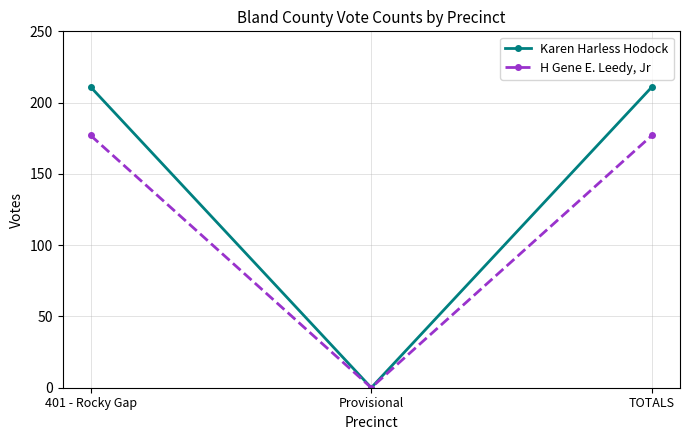

Does the chart display data point markers on the line(s)?

Yes